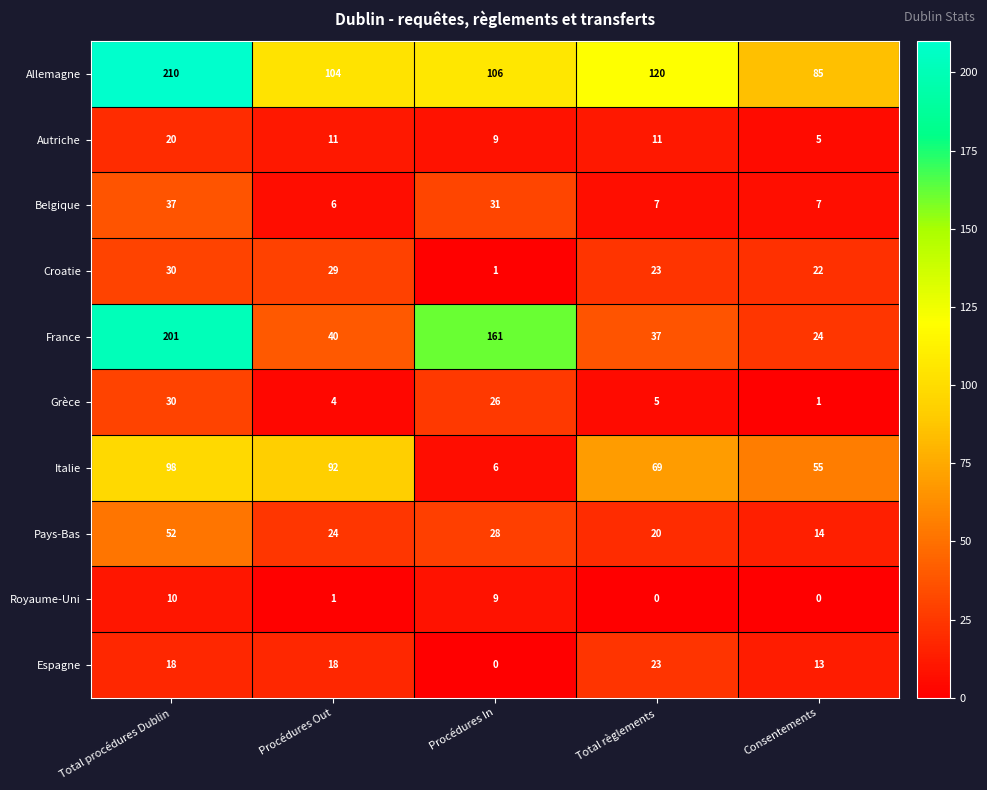

What is the difference between the highest and lowest values at Consentements?

85